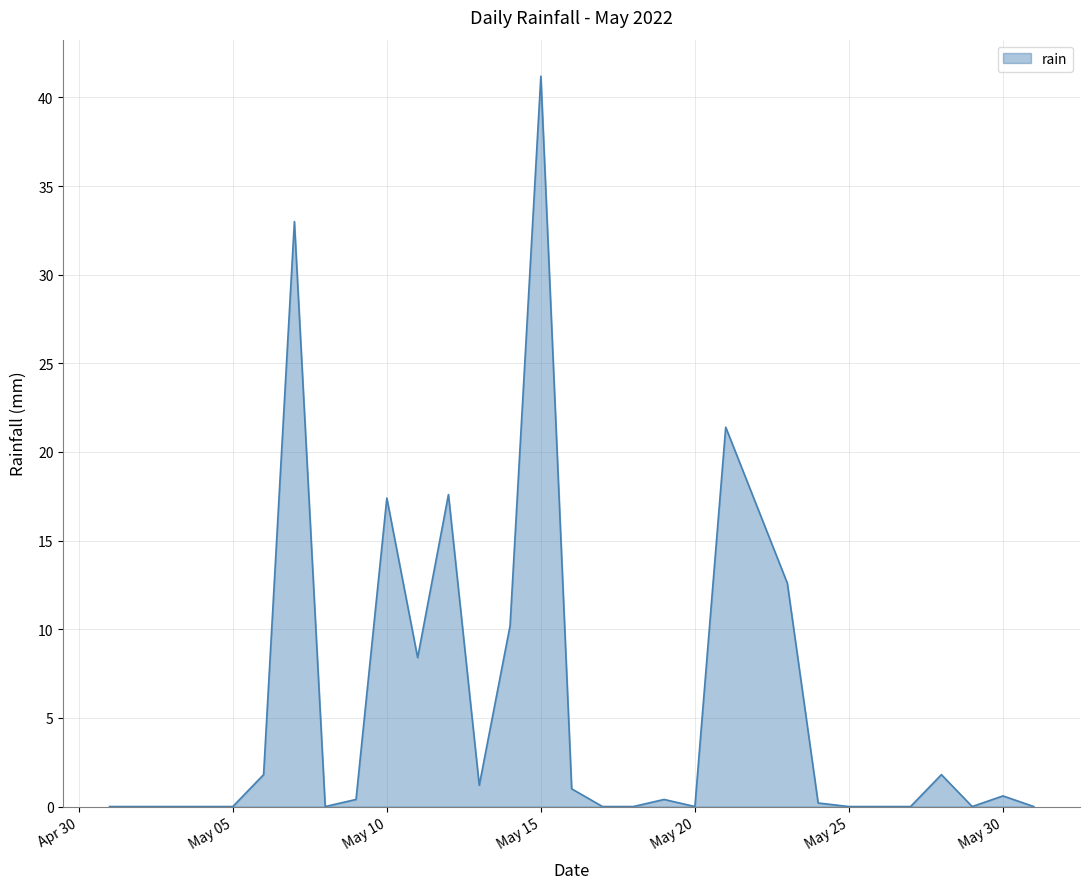

Reading left to right, extract all data points from this chart.

0.0	0.0	0.0	0.0	0.0	1.8	33.0	0.0	0.4	17.4	8.4	17.6	1.2	10.2	41.2	1.0	0.0	0.0	0.4	0.0	21.4	17.0	12.6	0.2	0.0	0.0	0.0	1.8	0.0	0.6	0.0